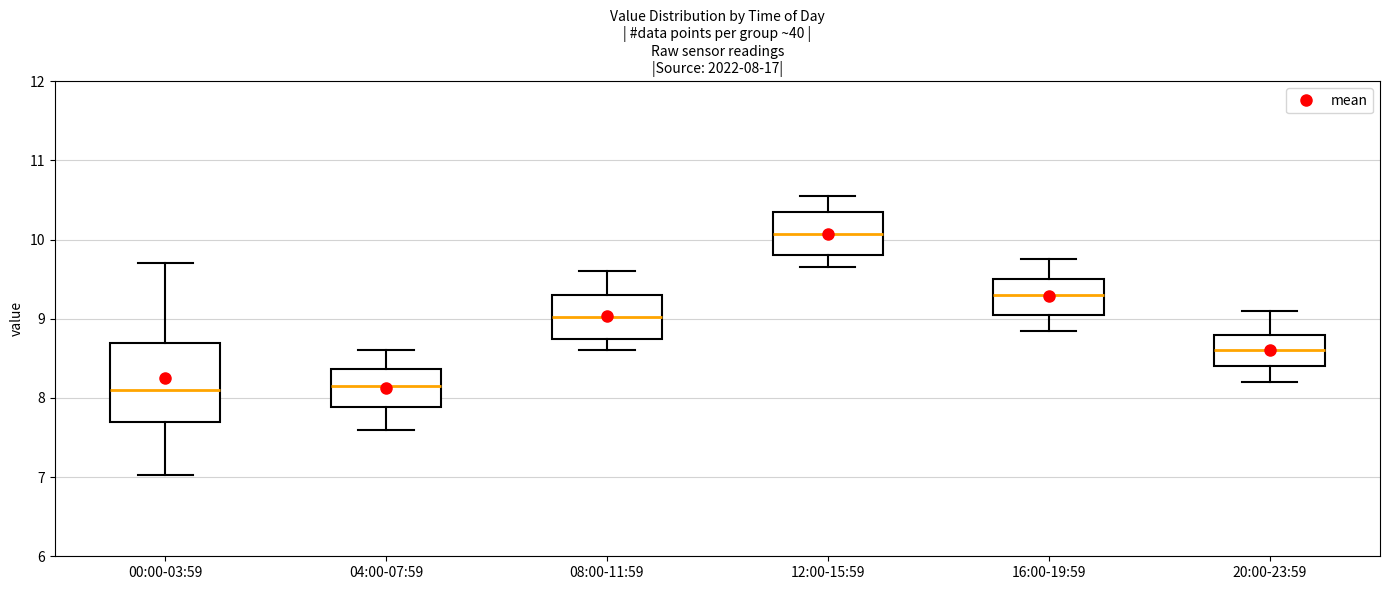

Which box is the tallest, from its lower edge to its upper edge?

00:00-03:59